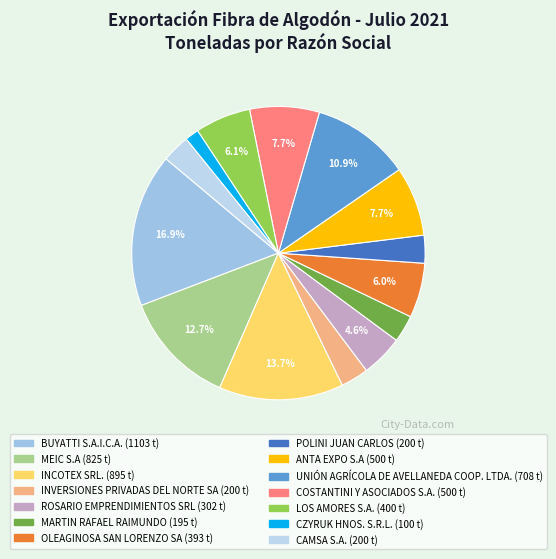

Does CAMSA S.A. account for over 50% of the chart?

No